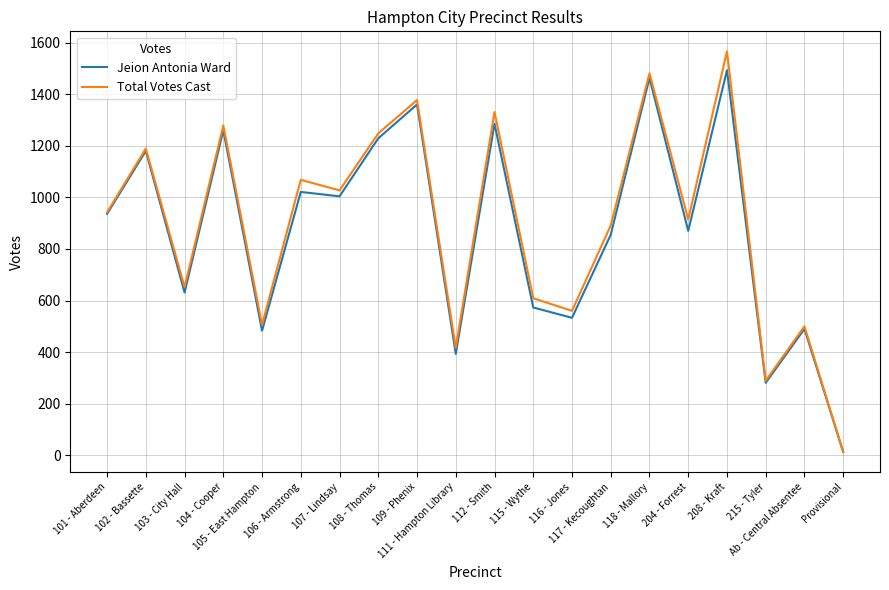

Rank the series at 111 - Hampton Library from highest to lowest value.

Total Votes Cast, Jeion Antonia Ward